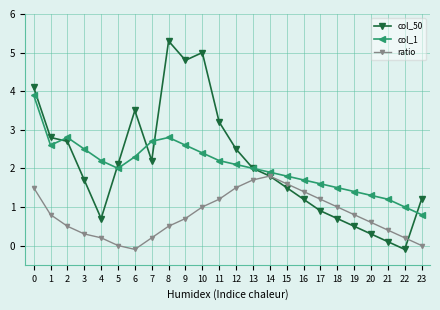

What is the total value across all series at 6?

5.7